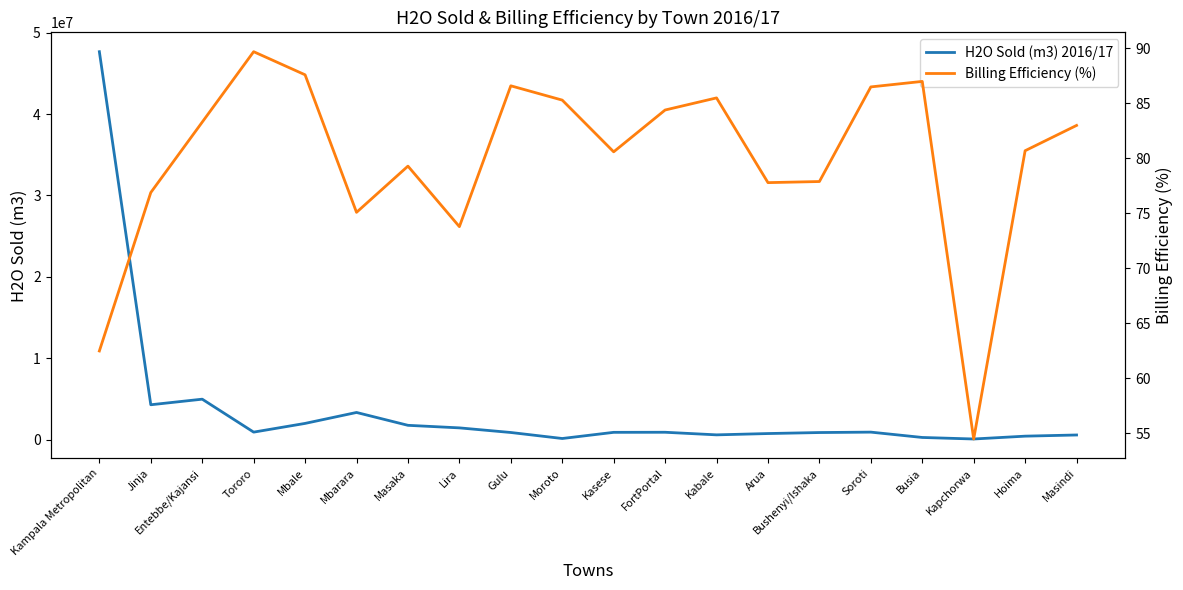

What is the difference between the Billing Efficiency (%) values at Kapchorwa and Kasese?

26.1